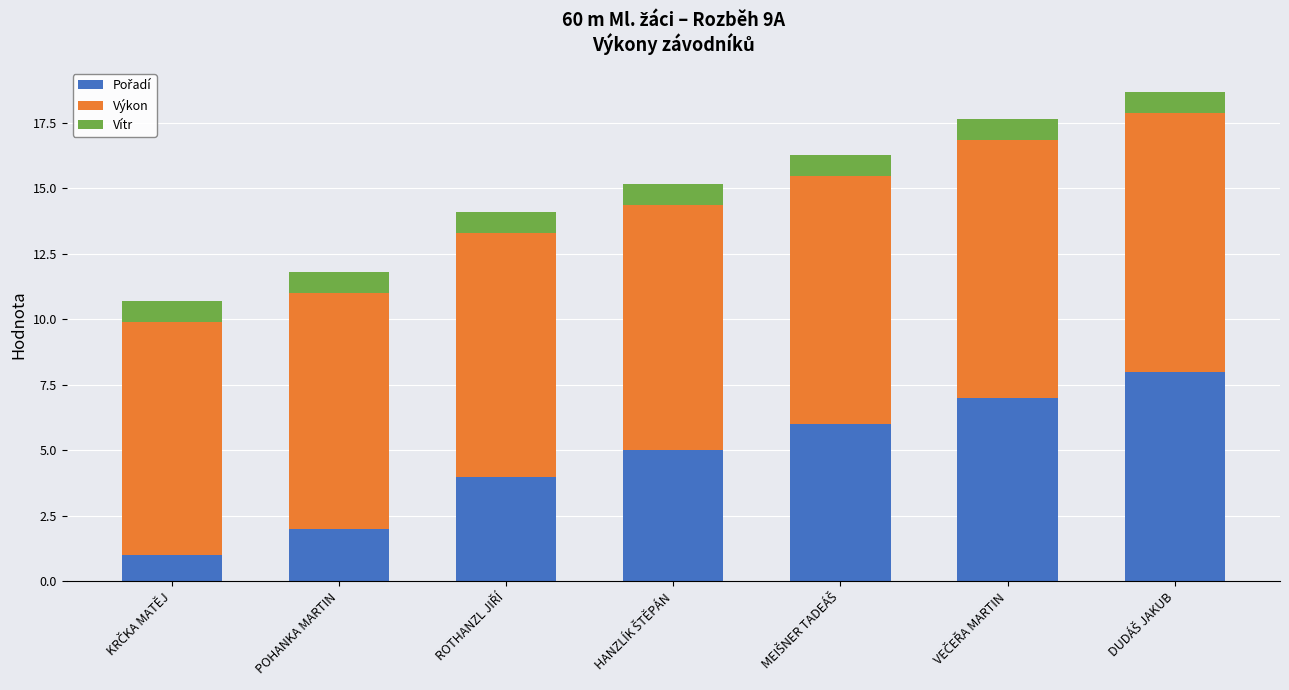

Which series has the largest range (max minus min)?

Pořadí